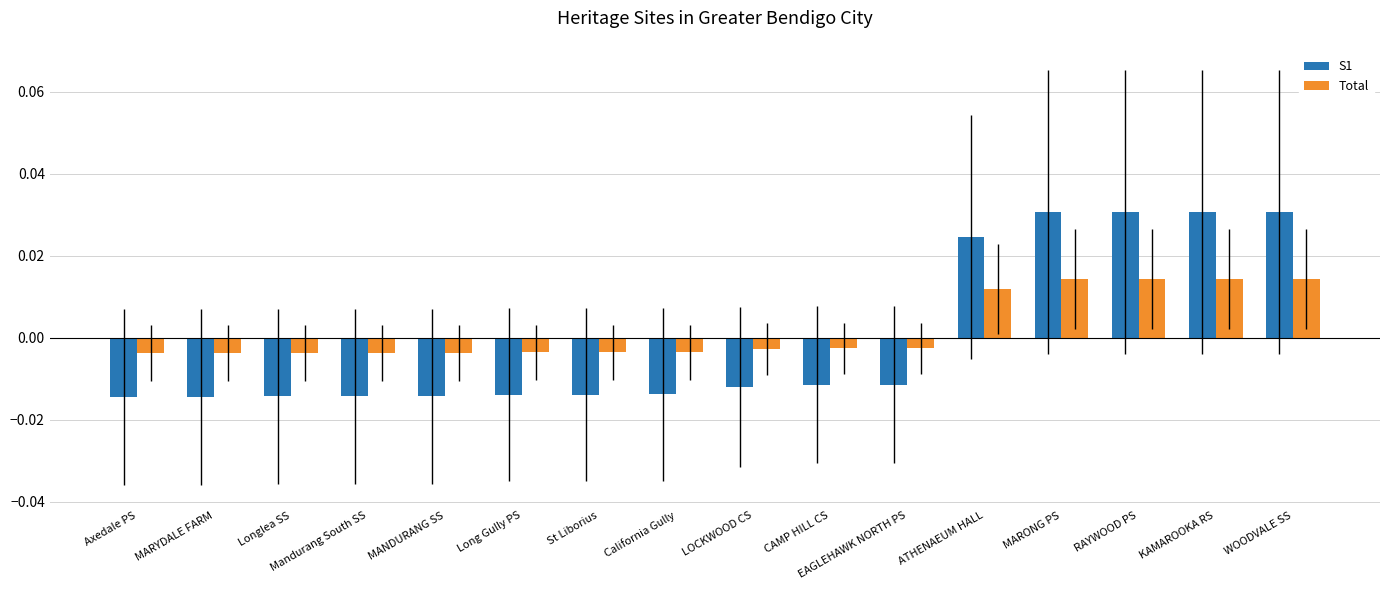

Rank the series at CAMP HILL CS from lowest to highest value.

S1, Total